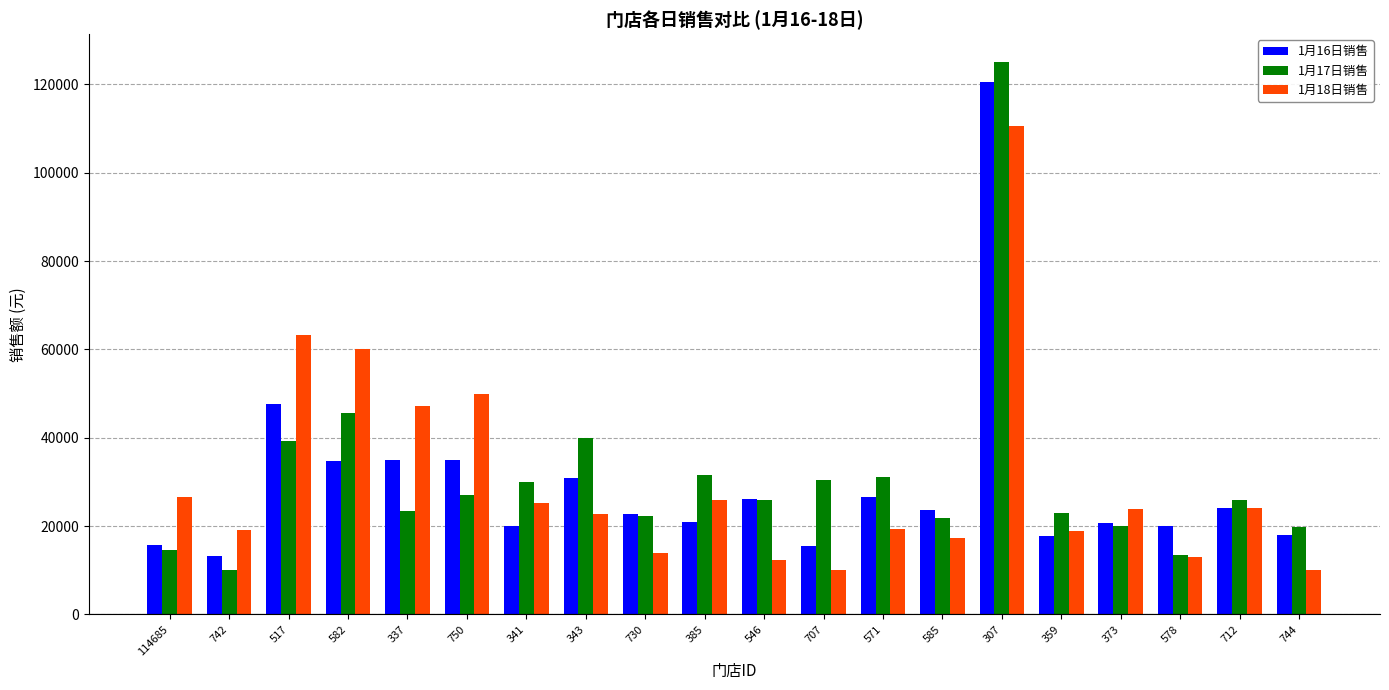

Count the number of categories in the chart.

20